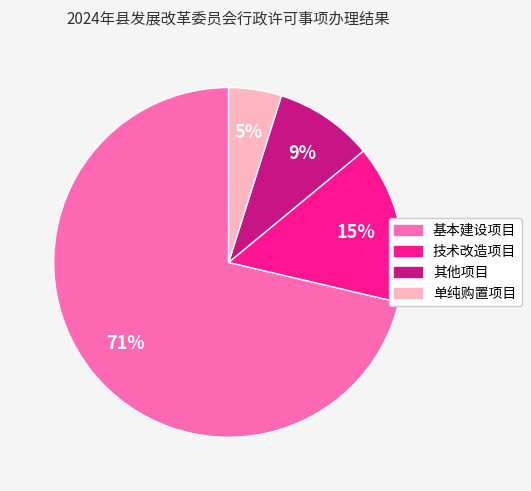

Do 基本建设项目 and 单纯购置项目 together represent more than half of the pie?

Yes